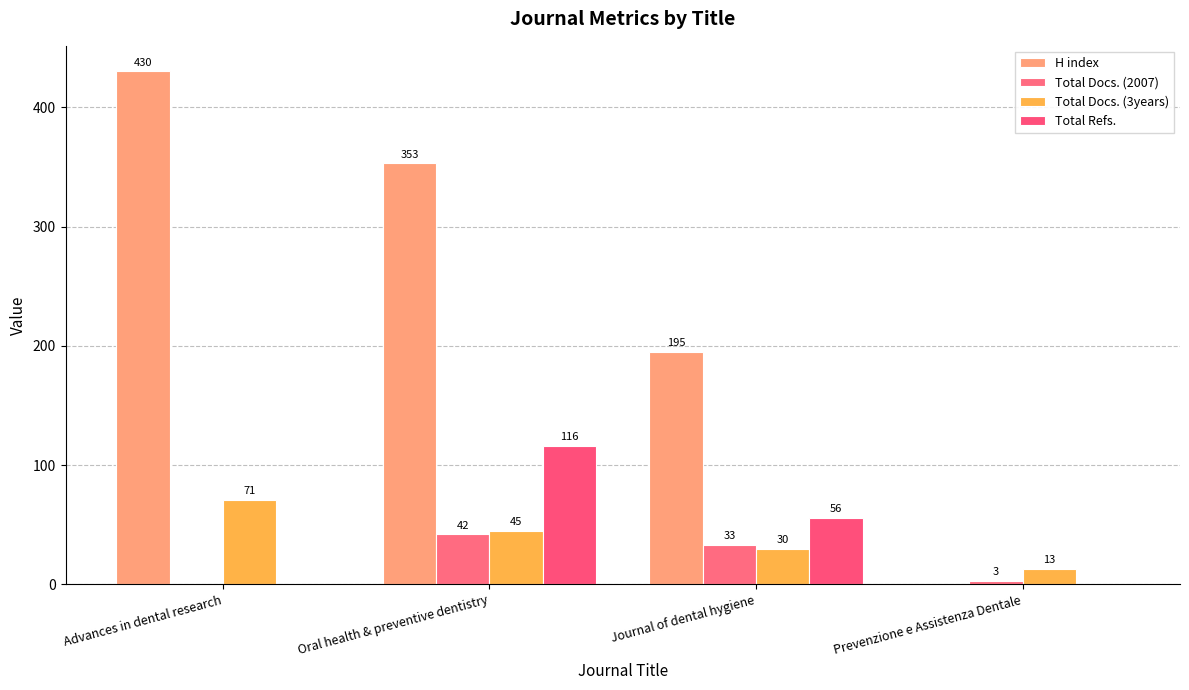

Does the chart contain stacked bars?

No